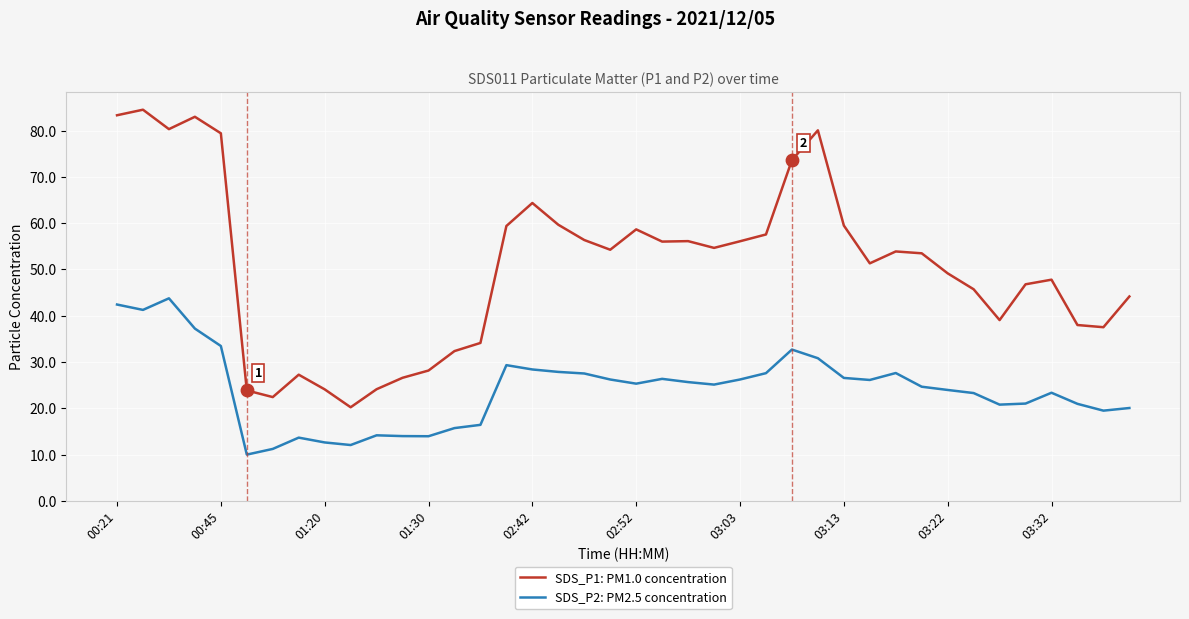

At how many categories does at least one series exceed 30?

32